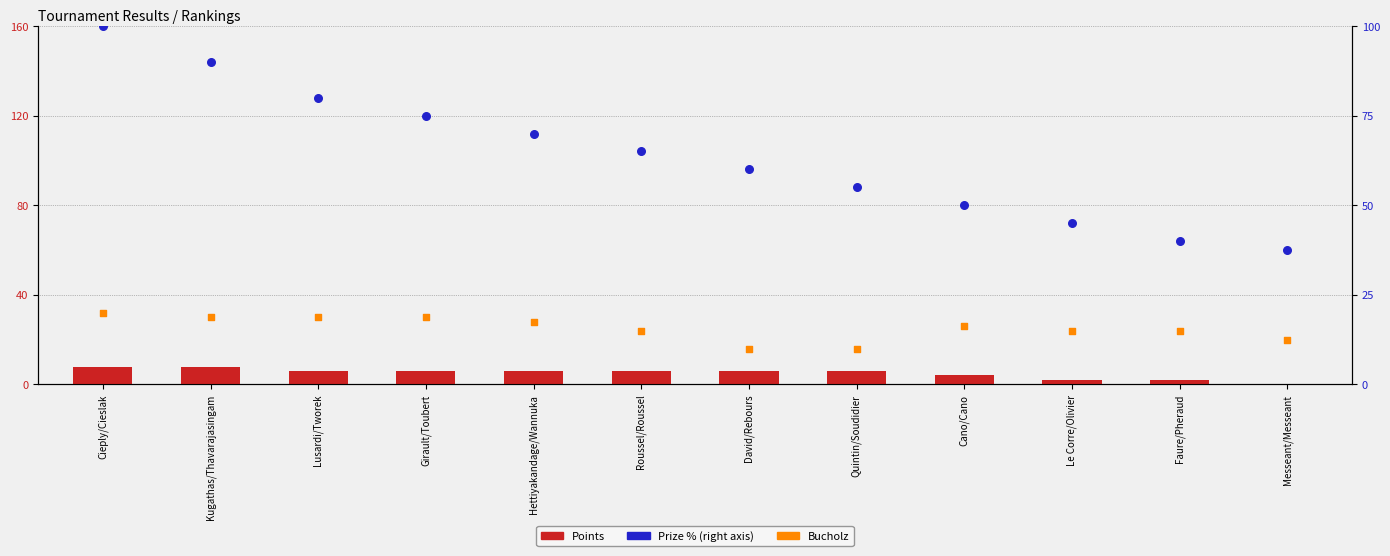

What is the total value across all series at Lusardi/Tworek?

116.0